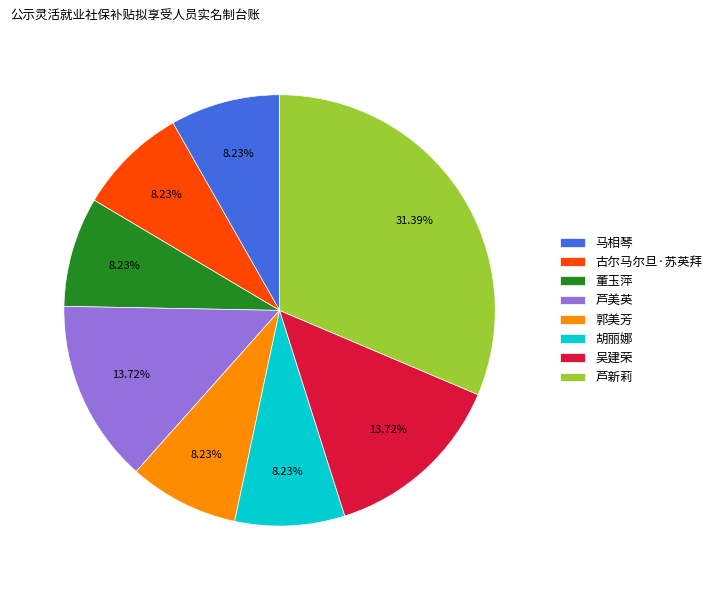

Is there a majority slice in this chart?

No